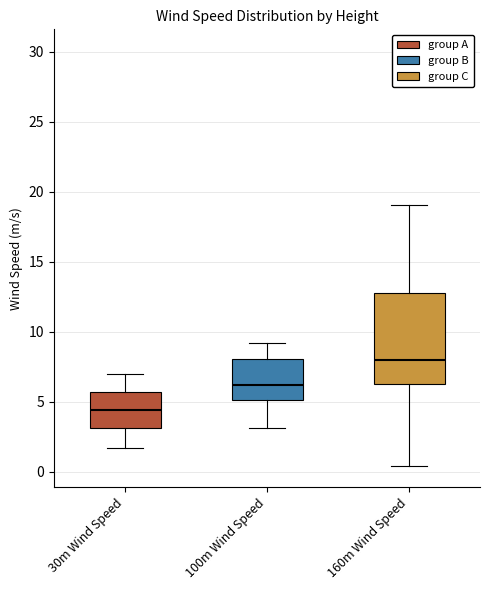

Reading left to right, read every box against the y-axis: the position of its median line, the range the box covers, and the ends of its whiskers. The values are not printed on the chart, so give them approximately, as read against the axis.

30m Wind Speed: median 4.5, box 3.0 to 5.5, whiskers 1.5 to 7.0
100m Wind Speed: median 6.0, box 5.0 to 8.0, whiskers 3.0 to 9.0
160m Wind Speed: median 8.0, box 6.0 to 13.0, whiskers 0.5 to 19.0